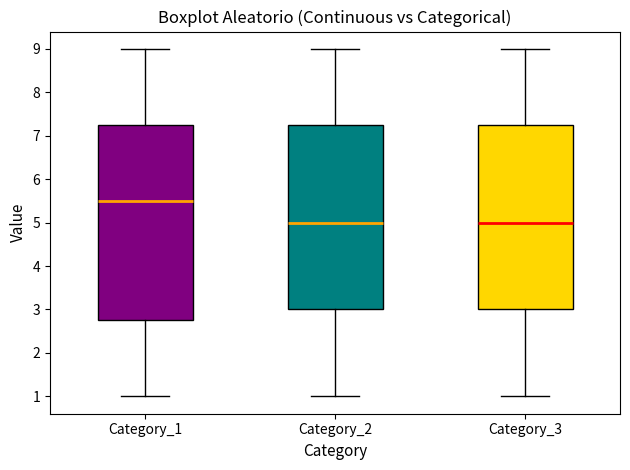

Which box has the highest median line?

Category_1